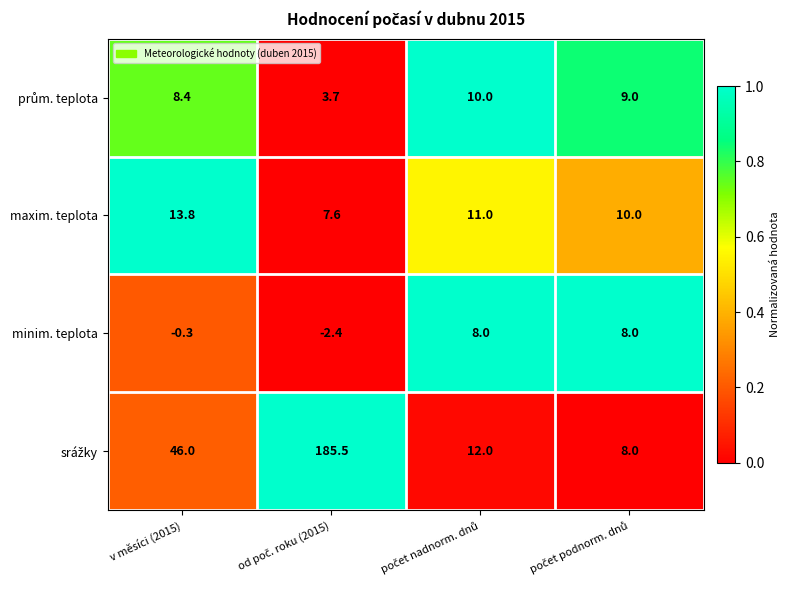

True or false: minim. teplota has a value of -0.3 at v měsíci (2015).

True